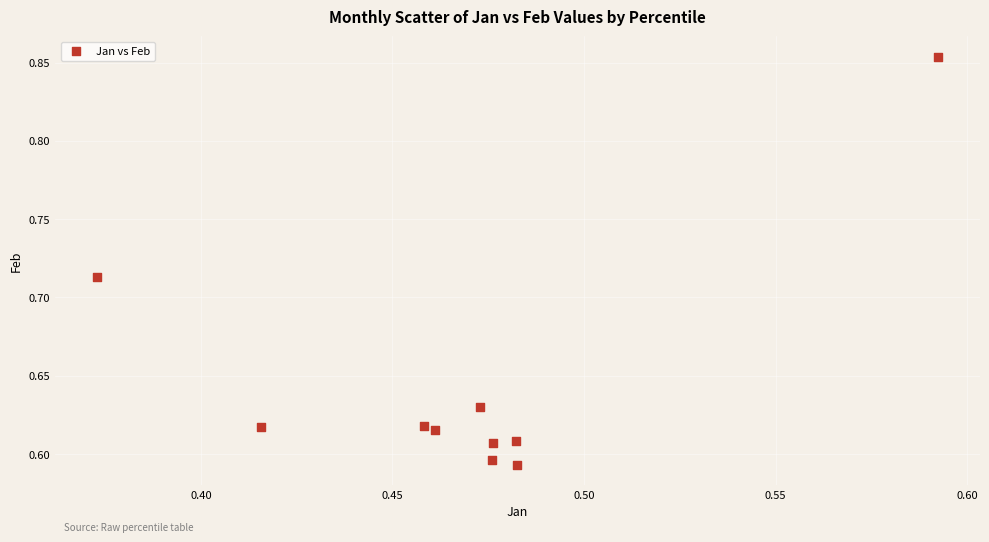

What is the range of Y values (max minus min)?

0.3